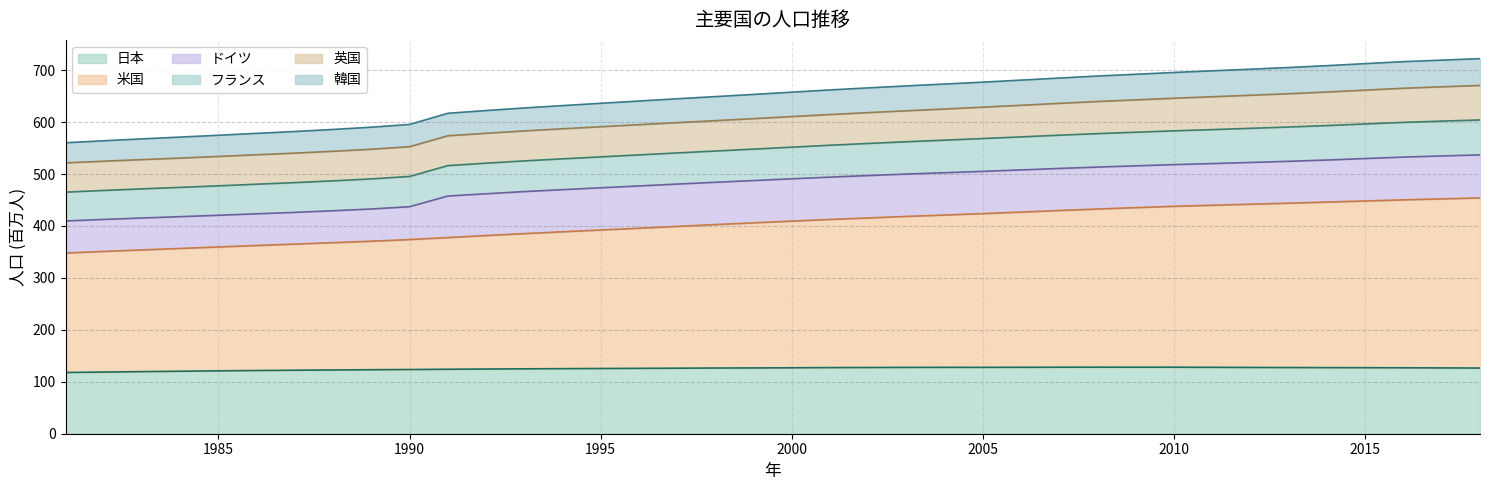

At which category does 日本 reach its first local peak?

2004